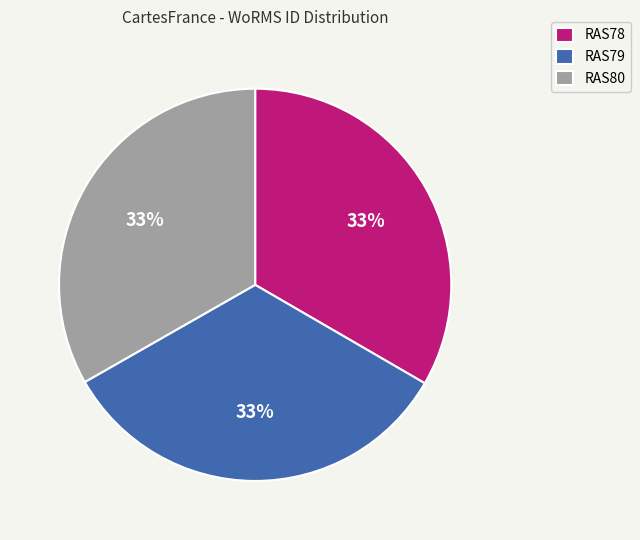

What is the ratio of the value at RAS79 to the value at RAS78?

1.0